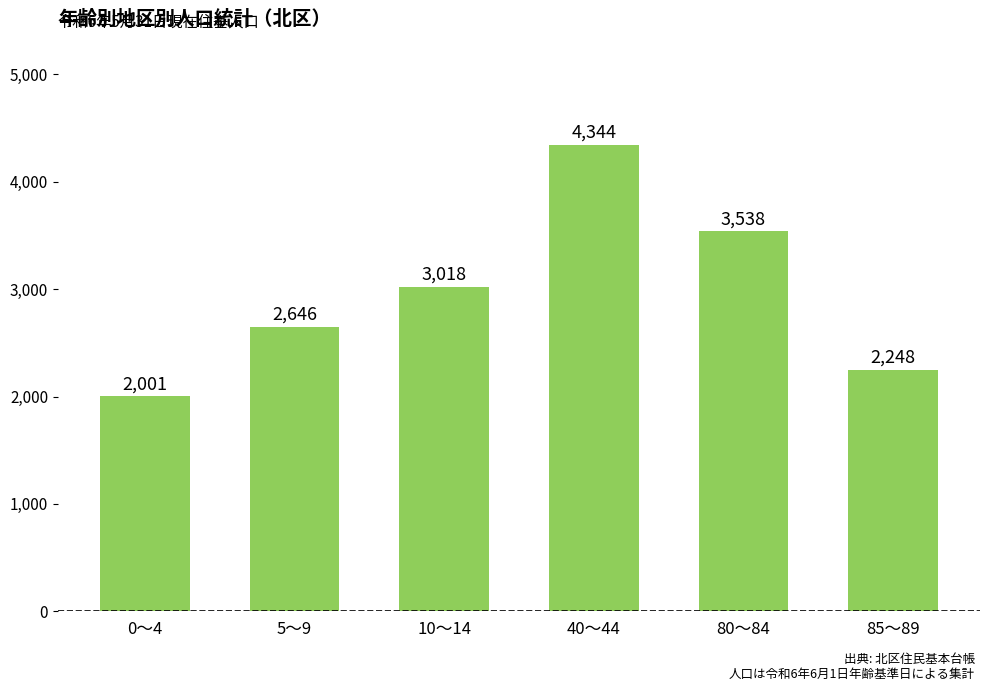

List the labels in order of value, largest first.

40～44, 80～84, 10～14, 5～9, 85～89, 0～4